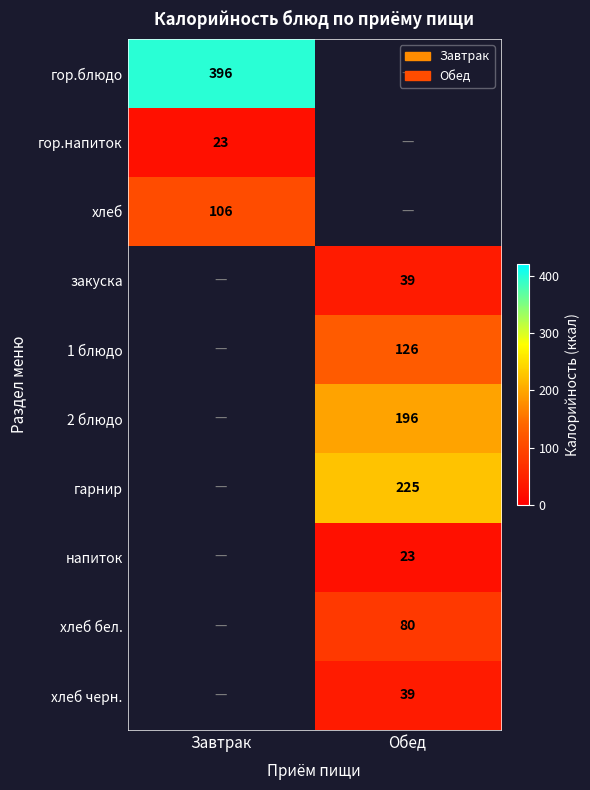

At how many categories does at least one series exceed 228?

1